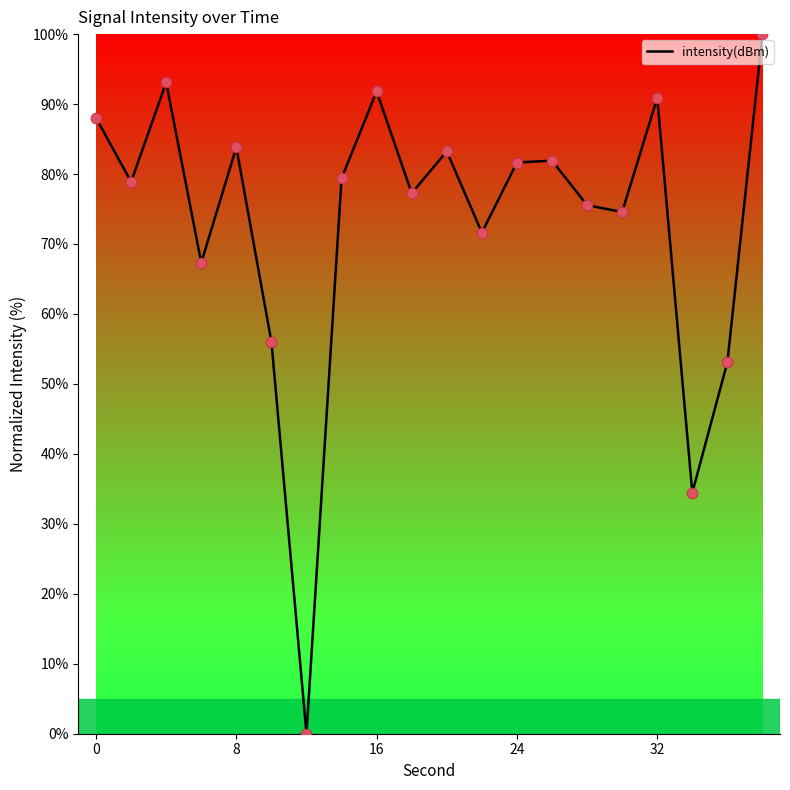

What is the maximum value shown in the chart?

100.0